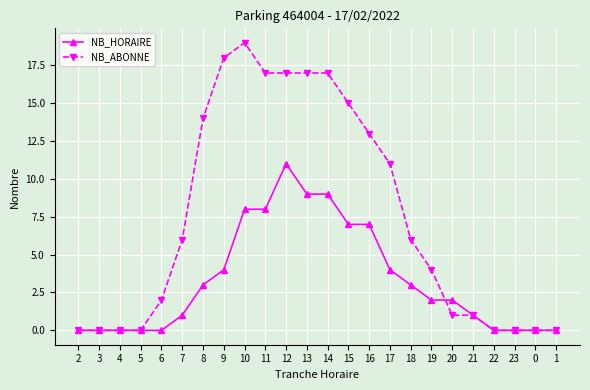

Reading left to right, transcribe all the data shown in this chart.

NB_HORAIRE: 2=0	3=0	4=0	5=0	6=0	7=1	8=3	9=4	10=8	11=8	12=11	13=9	14=9	15=7	16=7	17=4	18=3	19=2	20=2	21=1	22=0	23=0	0=0	1=0
NB_ABONNE: 2=0	3=0	4=0	5=0	6=2	7=6	8=14	9=18	10=19	11=17	12=17	13=17	14=17	15=15	16=13	17=11	18=6	19=4	20=1	21=1	22=0	23=0	0=0	1=0